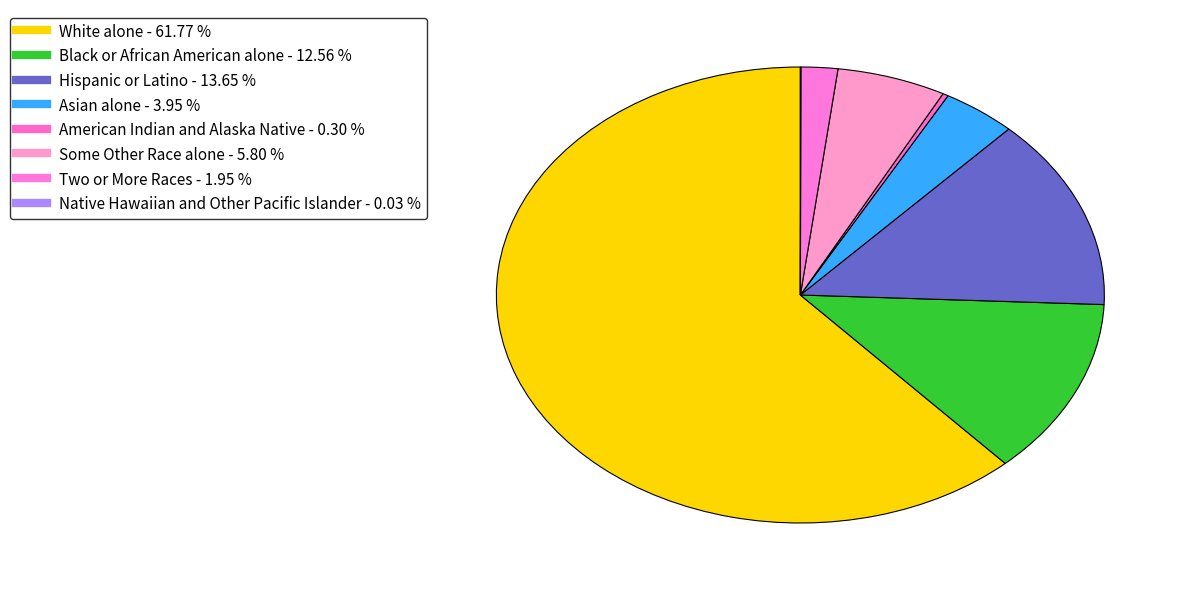

Is it true that Black or African American alone is 19% of the pie?

False